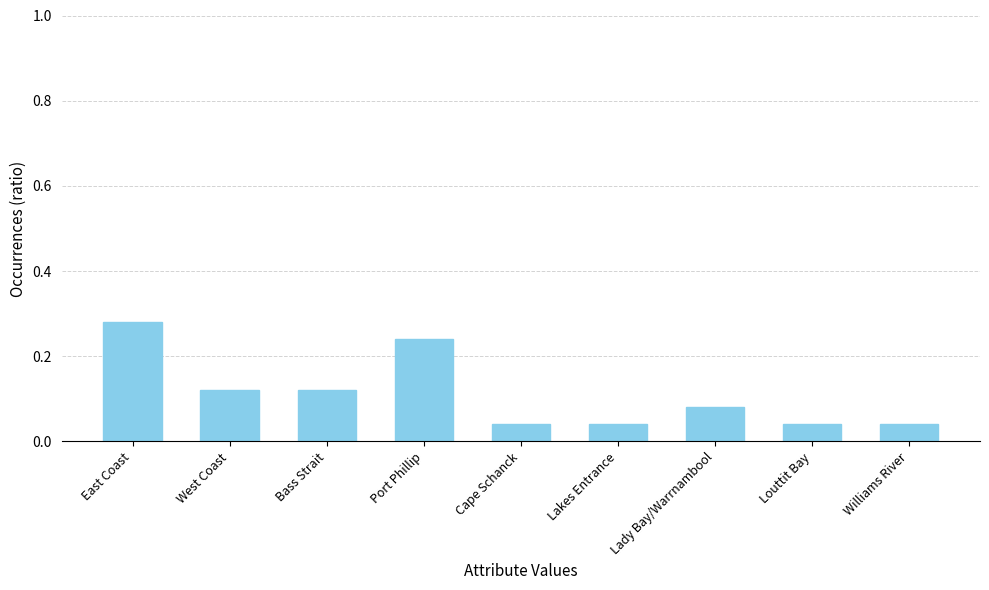

At which category does the chart reach its peak across all series?

East Coast